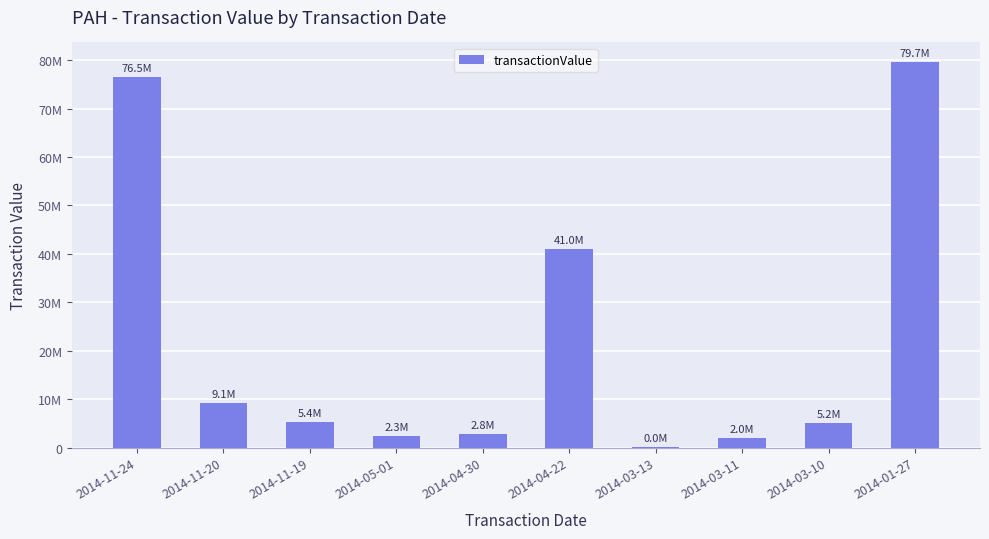

What is the change in value from 2014-11-19 to 2014-01-27?

+74326233